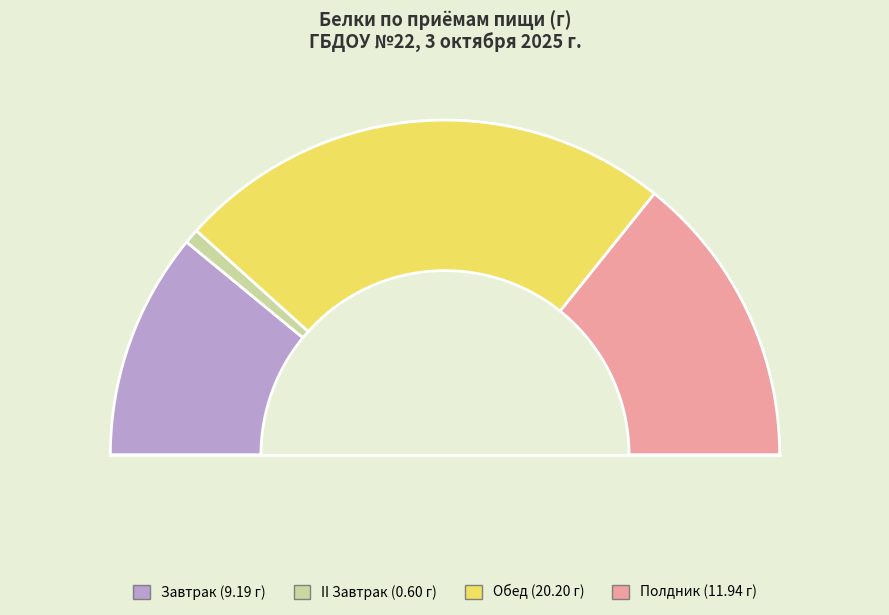

Approximately how many times larger is the value at II Завтрак compared to Полдник?

0.1